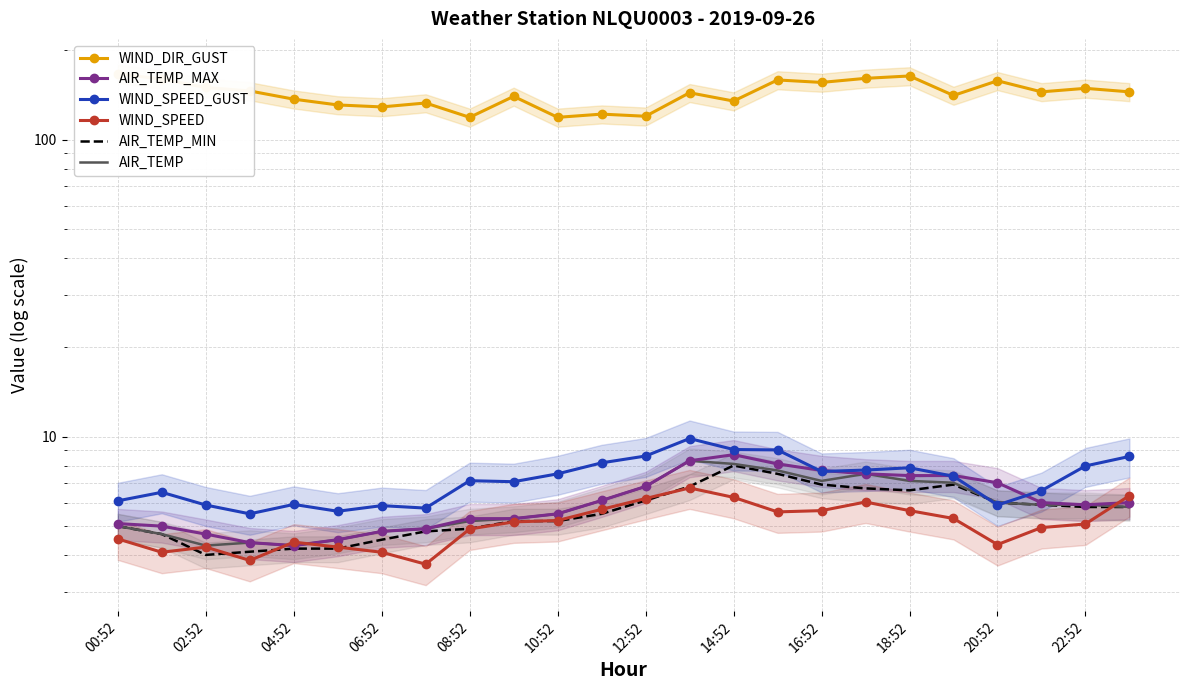

Which series changed the most between 14:52 and 16?

WIND_DIR_GUST